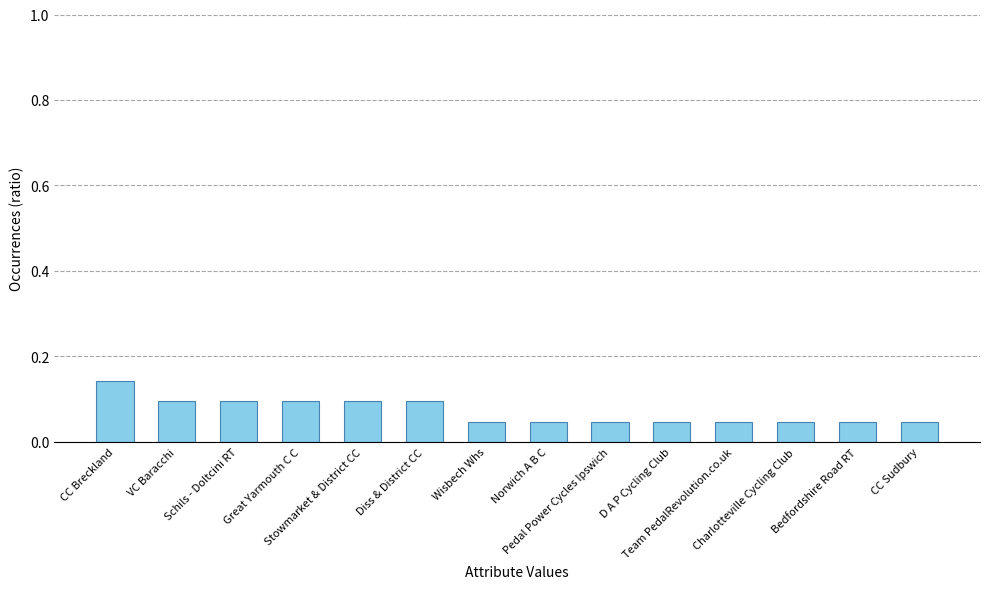

Count the values in the range 0 to 1.

14